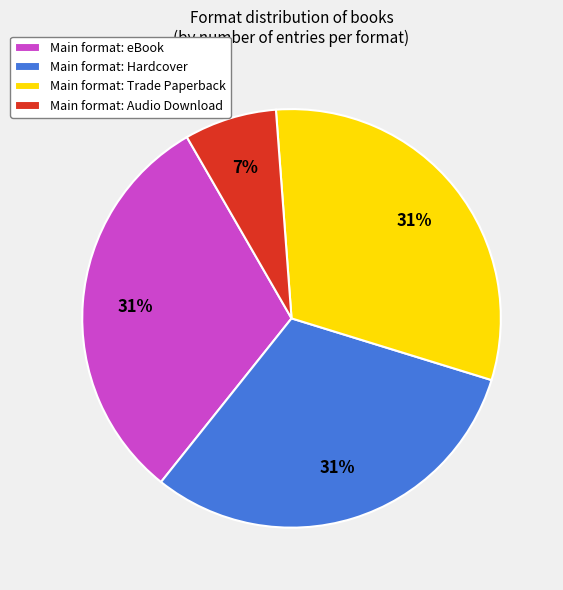

How many segments does this pie chart have?

4